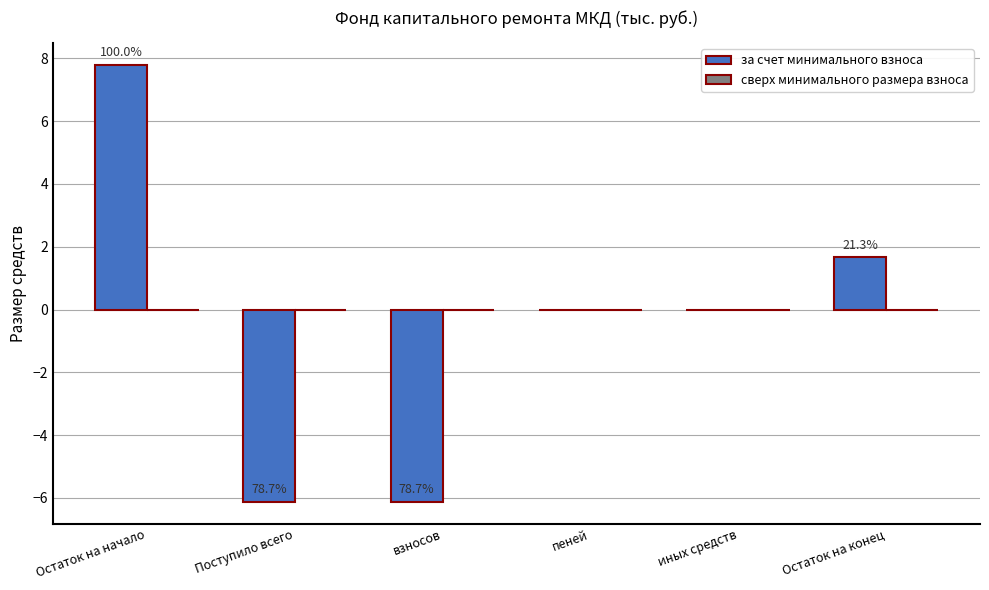

Which has a higher value, взносов or иных средств?

иных средств